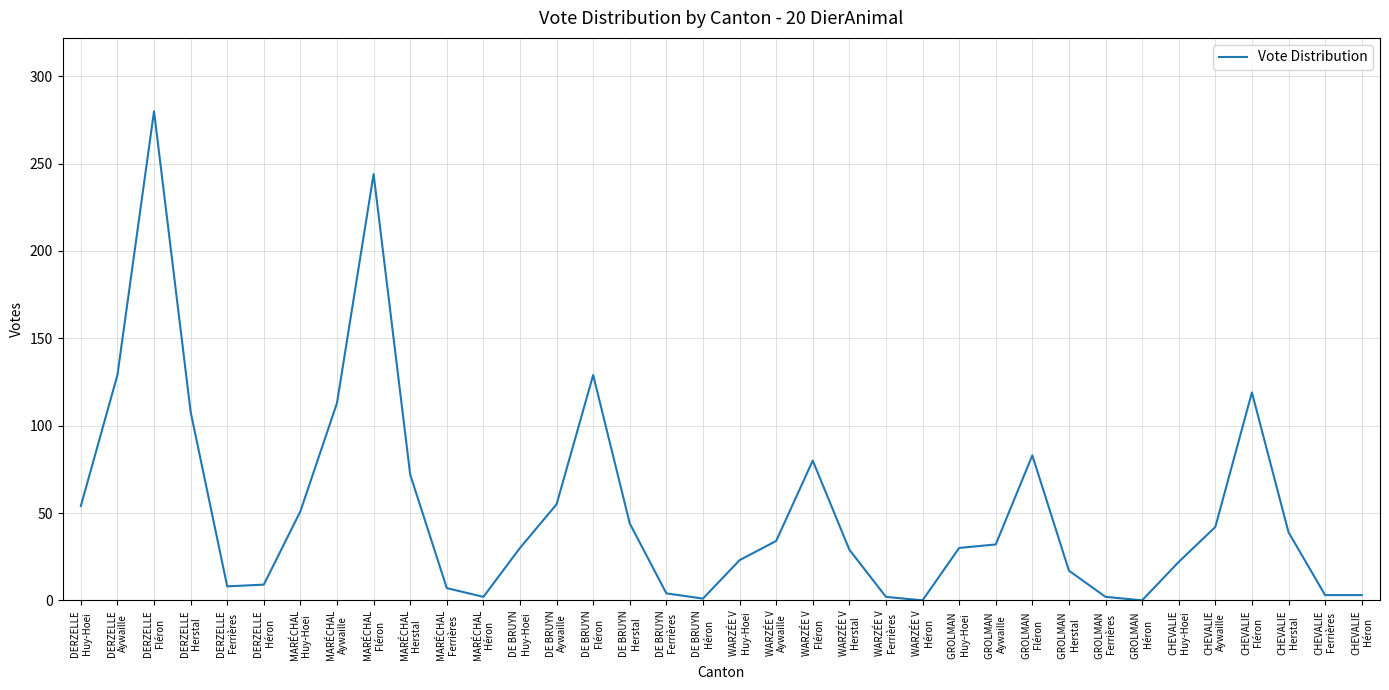

What is the sum of the values at DERZELLE
Aywaille and DE BRUYN
Fléron?

258